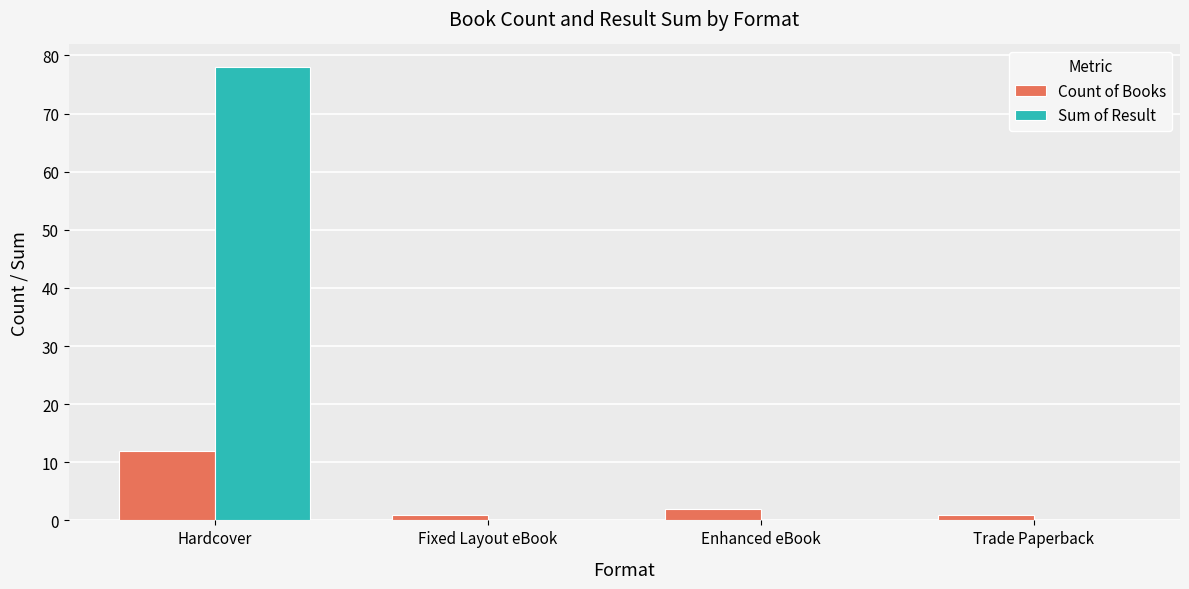

What are all the series names shown in the legend?

Count of Books, Sum of Result